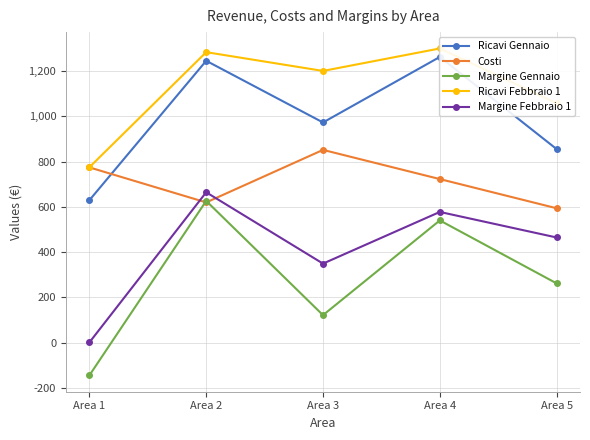

Count the number of data series in this chart.

5